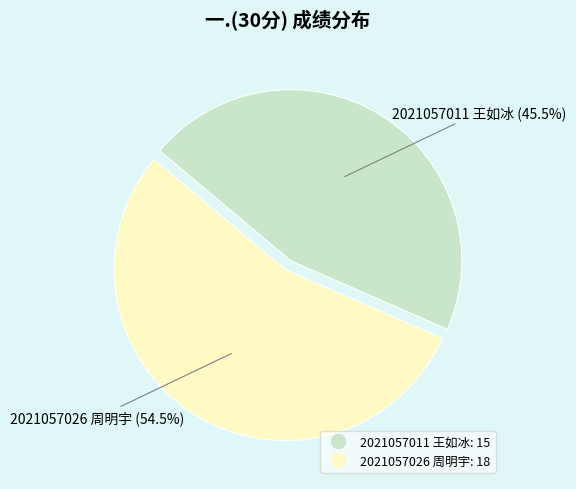

What is the smallest slice in the pie chart?

2021057011 王如冰